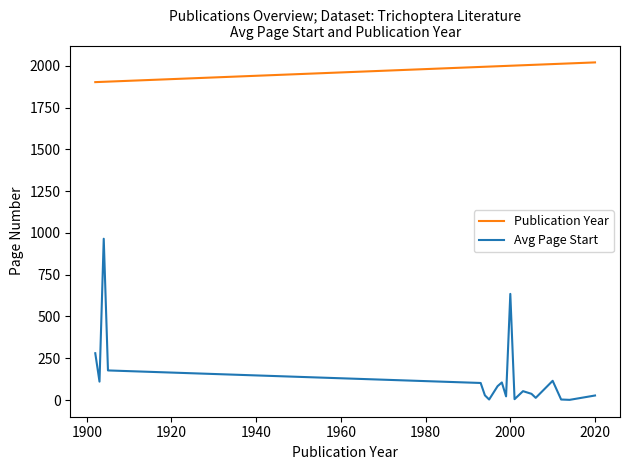

True or false: Publication Year and Avg Page Start cross at least once.

False